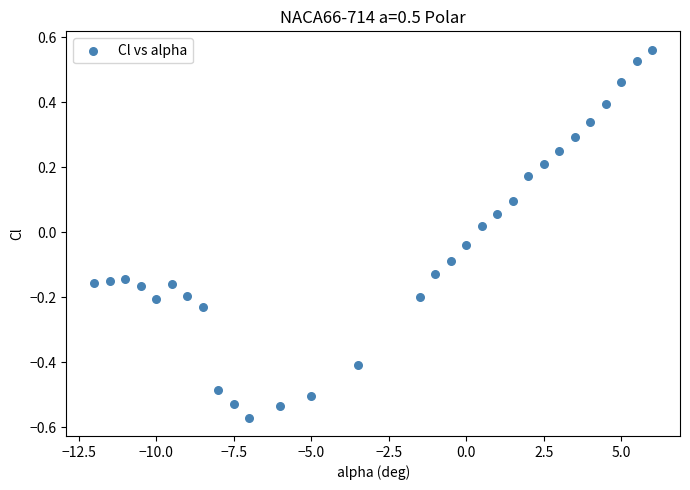

What is the range of X values (max minus min)?

18.0